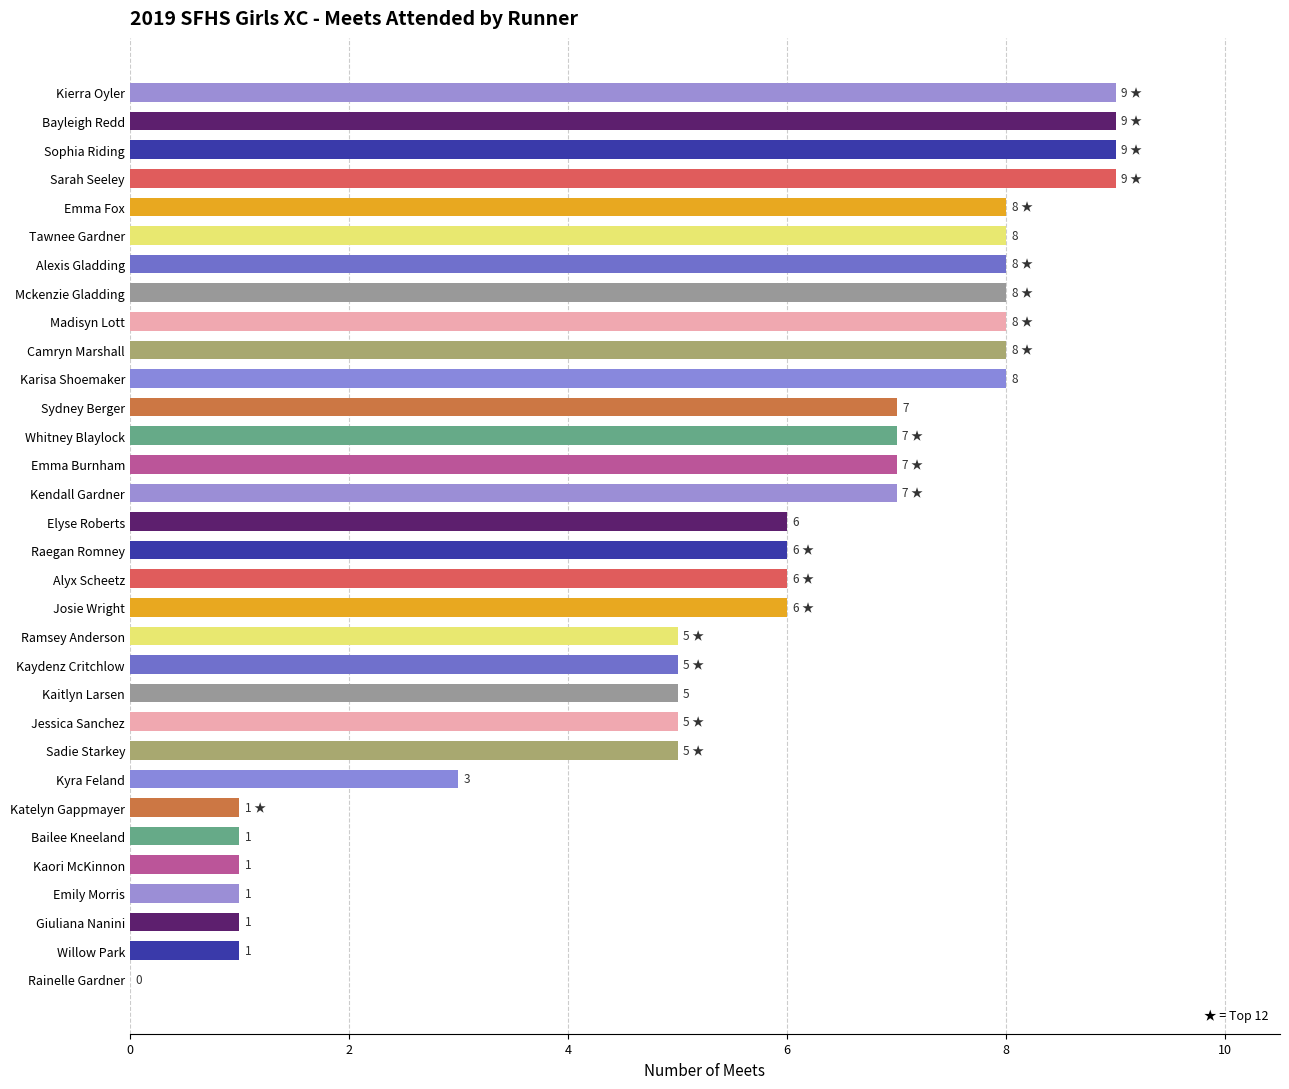

Between Willow Park and Alexis Gladding, which is larger?

Alexis Gladding